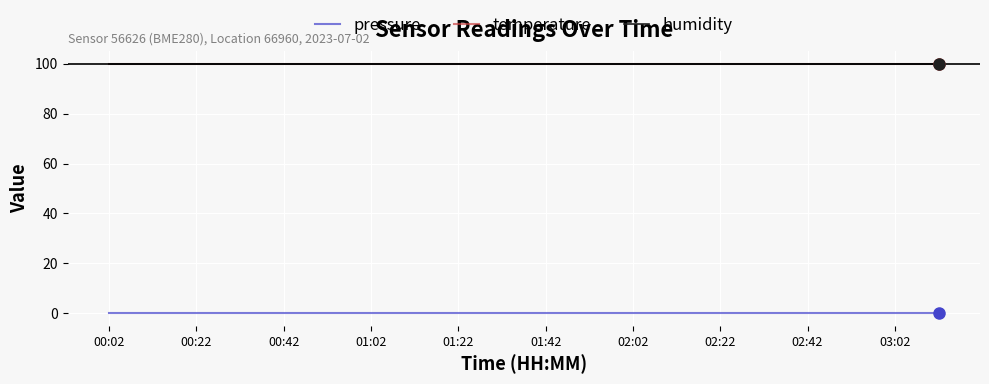

Does the chart display data point markers on the line(s)?

No